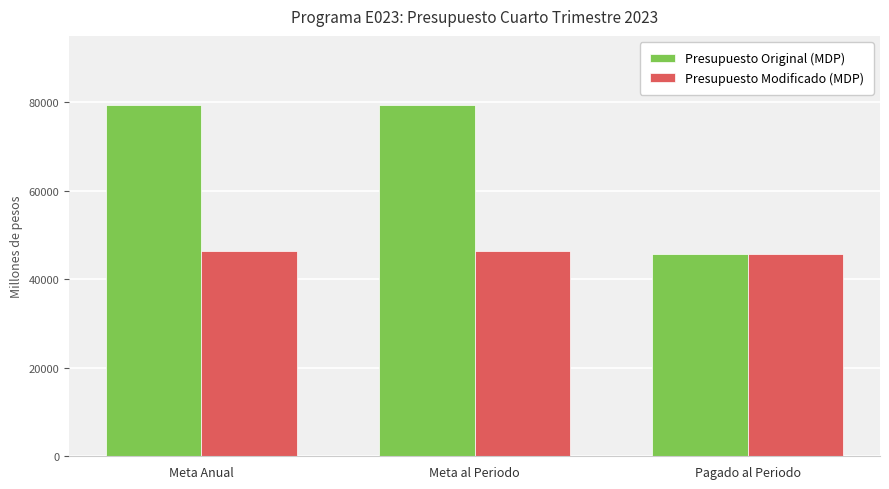

What is the minimum value for Presupuesto Modificado (MDP)?

45652.6